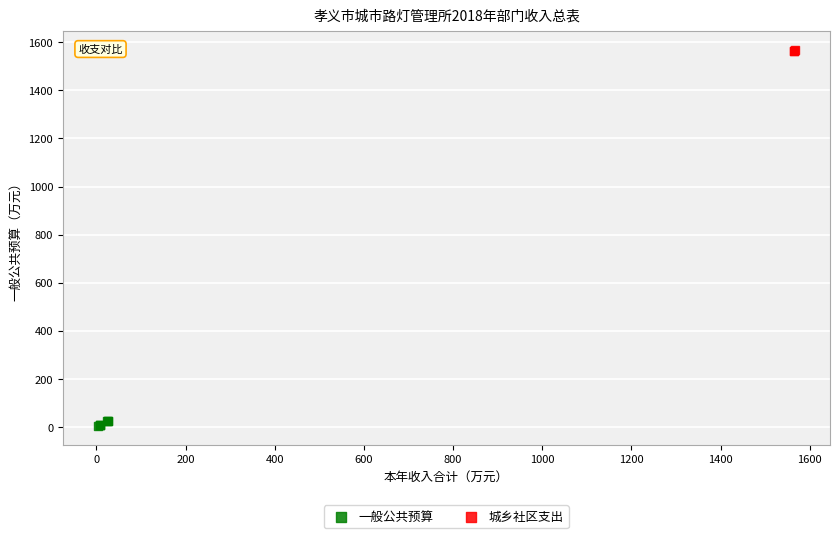

Which series reaches the maximum Y coordinate?

城乡社区支出